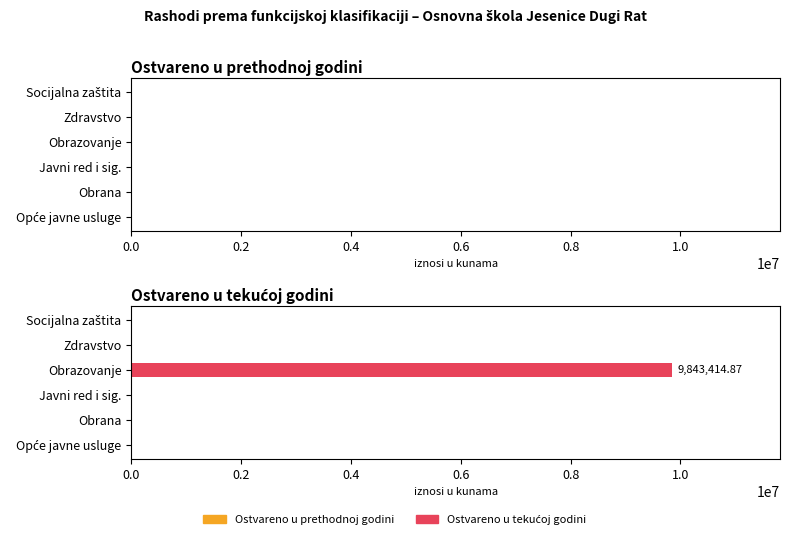

Which label corresponds to the largest value in the chart?

Obrazovanje